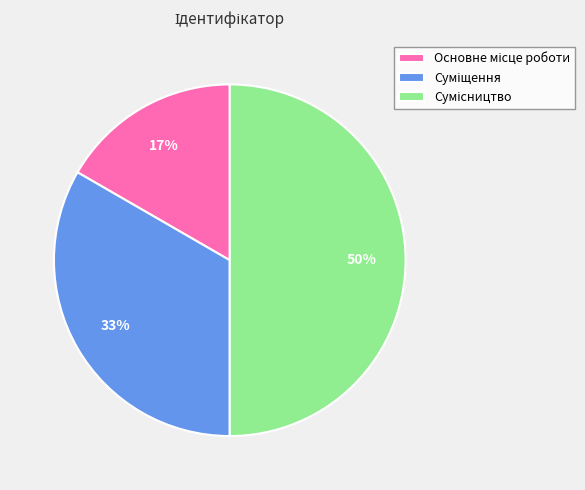

To the nearest percent, what is the average slice percentage?

33%